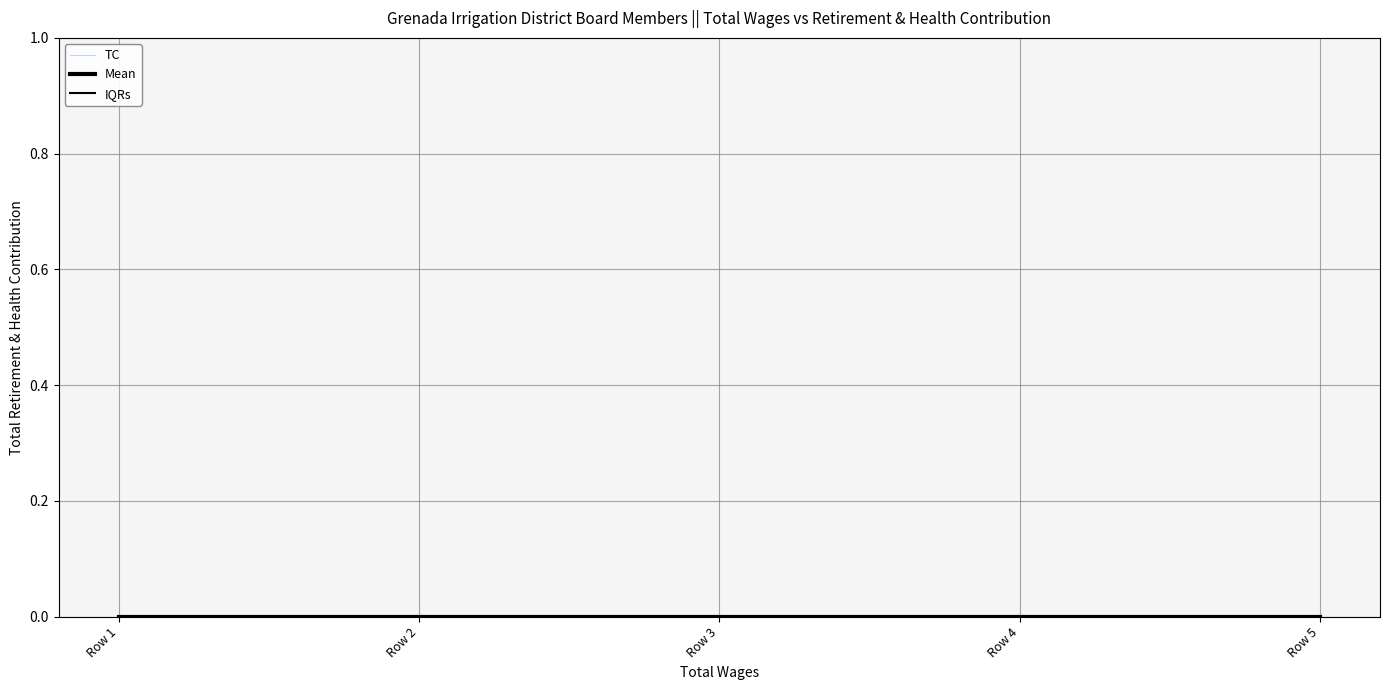

Reading left to right, what are all the values shown in this chart?

TC: Row 1=-0.0	Row 2=0.0	Row 3=0.0	Row 4=0.0	Row 5=-0.0
Mean: Row 1=0.0	Row 2=0.0	Row 3=0.0	Row 4=0.0	Row 5=0.0
IQRs: Row 1=0.0	Row 2=0.0	Row 3=0.0	Row 4=0.0	Row 5=0.0